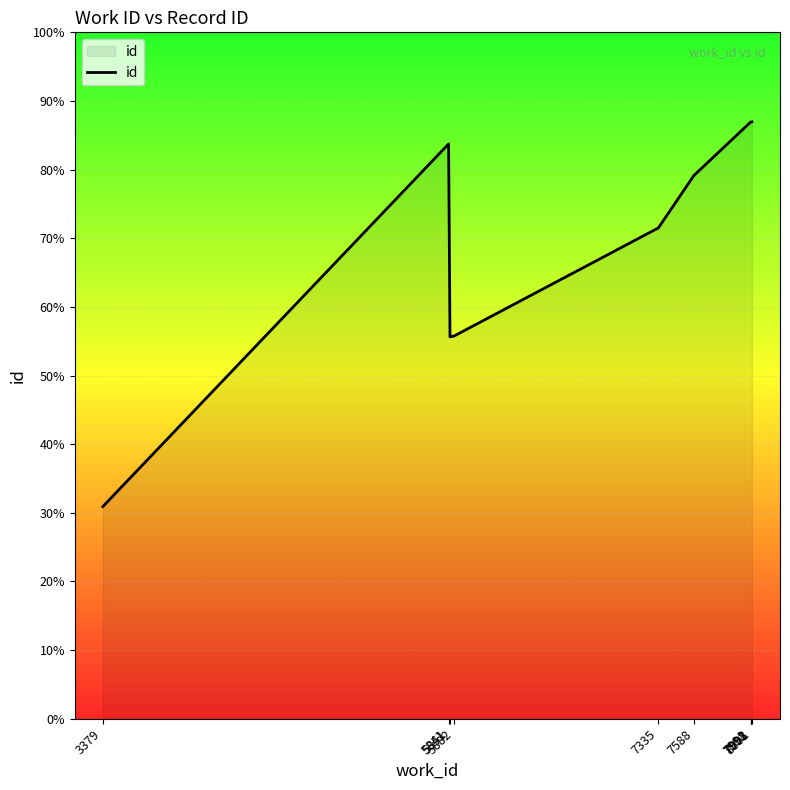

Is this an area chart (filled region under the line)?

Yes